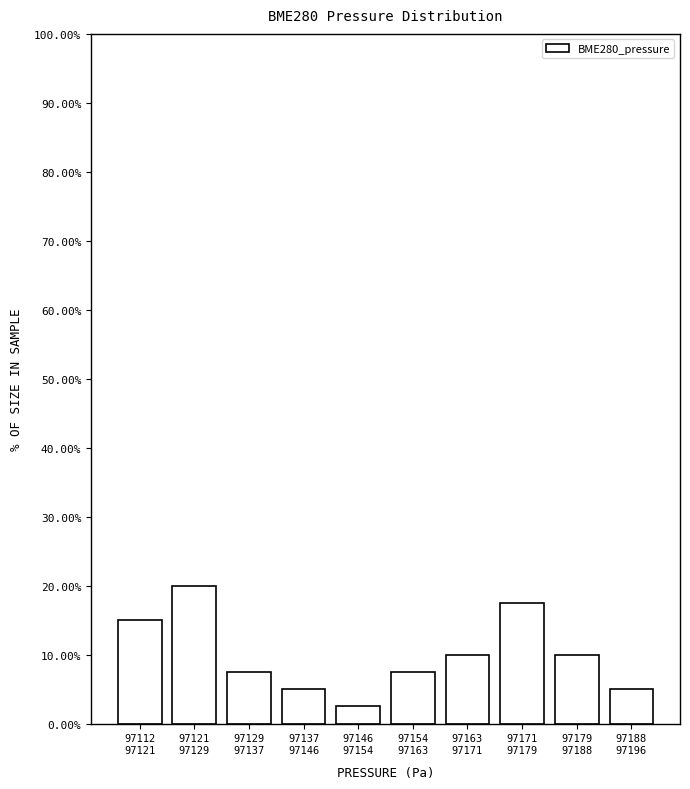

Reading left to right, list all the values displayed in this chart.

15.0	20.0	7.5	5.0	2.5	7.5	10.0	17.5	10.0	5.0